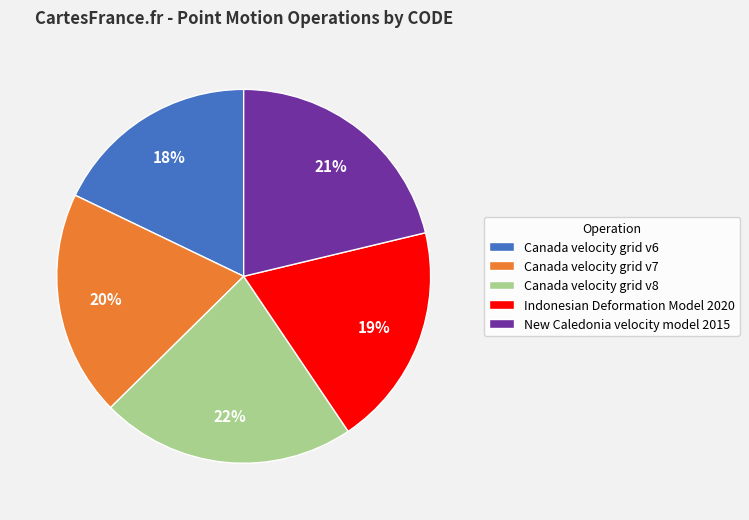

Does New Caledonia velocity model 2015 account for over 50% of the chart?

No